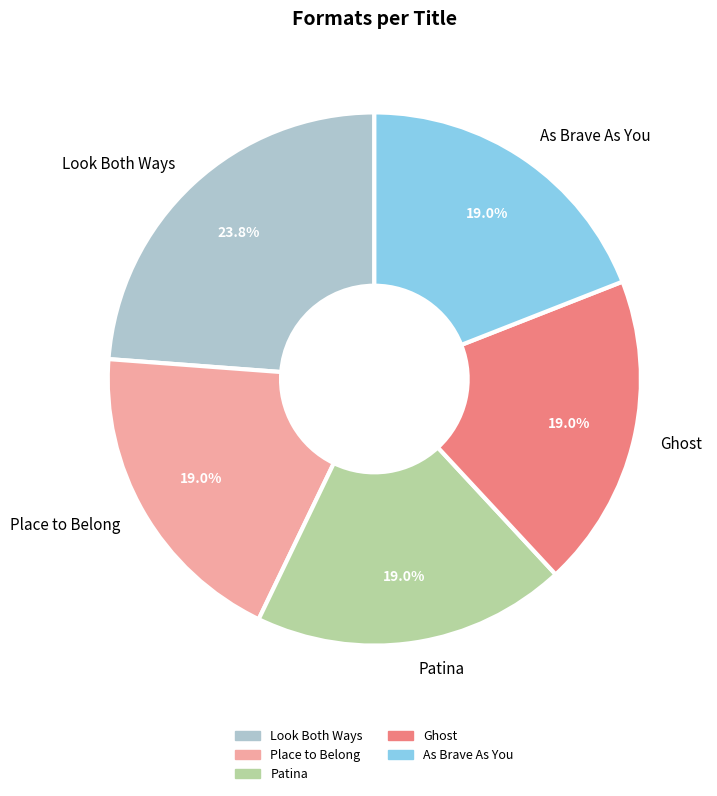

Count the number of slices in the pie.

5